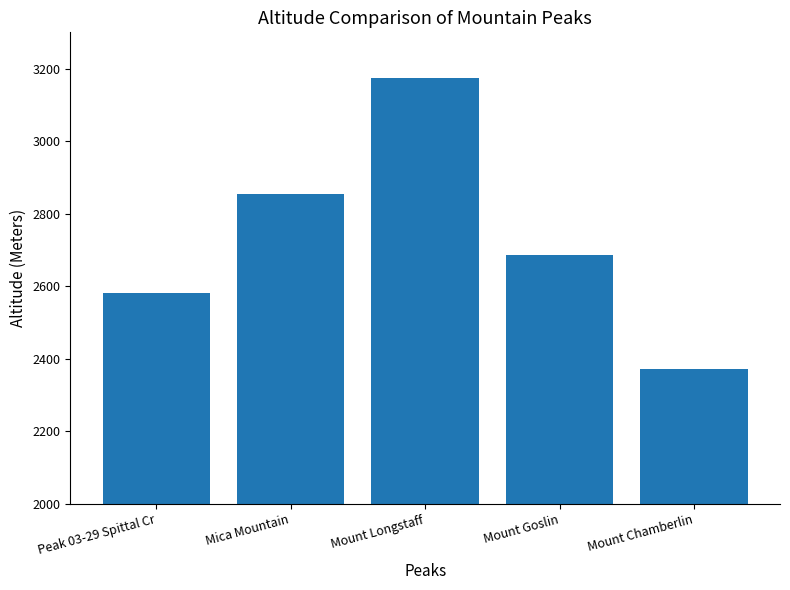

Approximately how many times larger is the value at Mount Goslin compared to Mount Chamberlin?

1.1